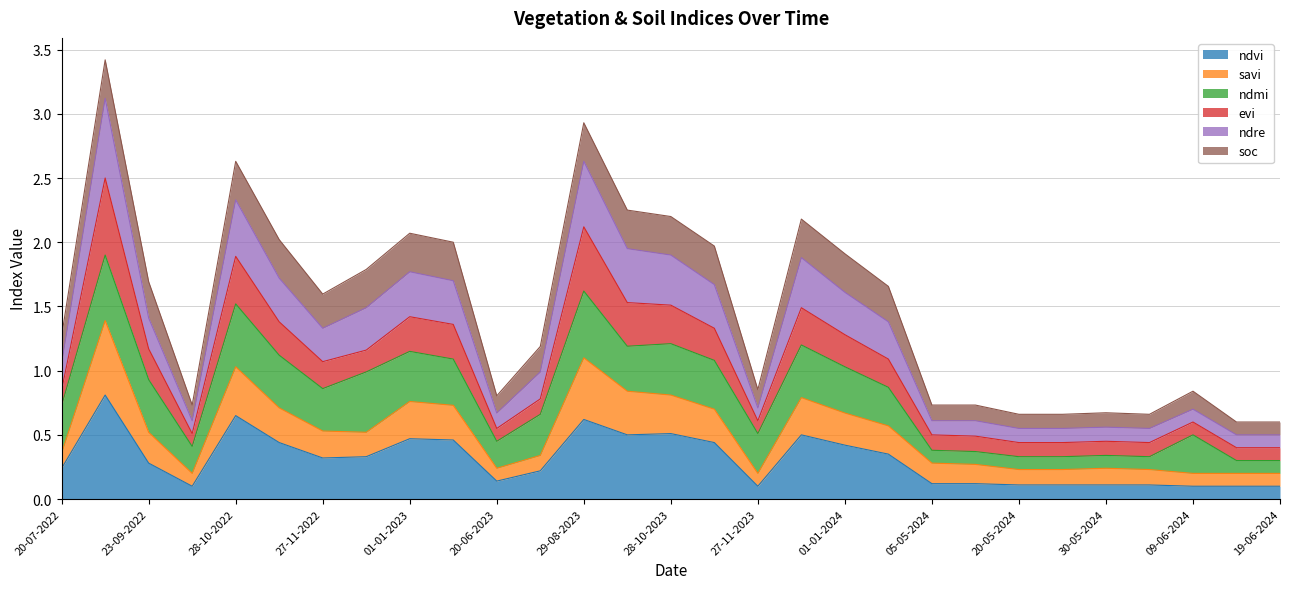

Does the chart display data point markers on the line(s)?

No